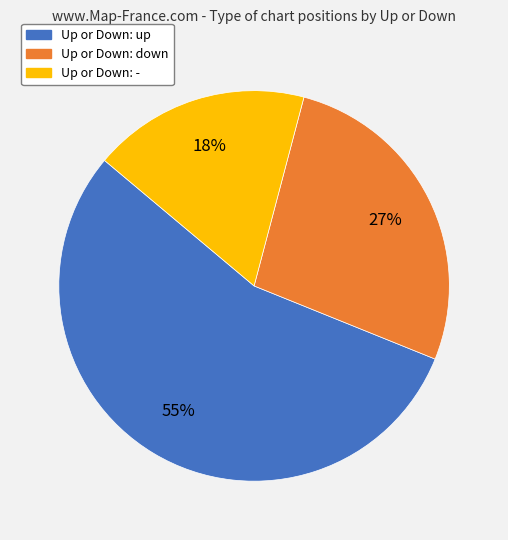

To the nearest percent, what is the difference between the largest and smallest slice percentages?

37%